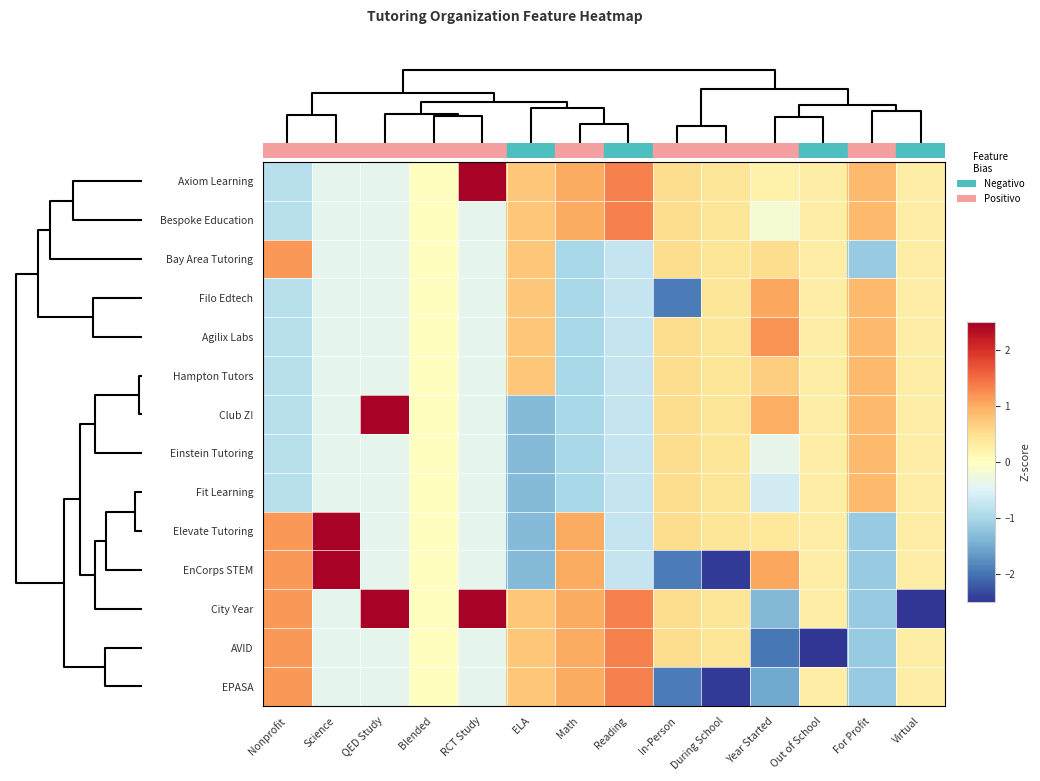

Reading left to right, extract all data points from this chart.

Axiom Learning: Nonprofit=-0.9	Science=-0.4	QED Study=-0.4	Blended=0.0	RCT Study=2.4	ELA=0.7	Math=1.0	Reading=1.3	In-Person=0.5	During School=0.4	Year Started=0.2	Out of School=0.3	For Profit=0.9	Virtual=0.3
Bespoke Education: Nonprofit=-0.9	Science=-0.4	QED Study=-0.4	Blended=0.0	RCT Study=-0.4	ELA=0.7	Math=1.0	Reading=1.3	In-Person=0.5	During School=0.4	Year Started=-0.2	Out of School=0.3	For Profit=0.9	Virtual=0.3
Bay Area Tutoring: Nonprofit=1.2	Science=-0.4	QED Study=-0.4	Blended=0.0	RCT Study=-0.4	ELA=0.7	Math=-1.0	Reading=-0.7	In-Person=0.5	During School=0.4	Year Started=0.5	Out of School=0.3	For Profit=-1.2	Virtual=0.3
Filo Edtech: Nonprofit=-0.9	Science=-0.4	QED Study=-0.4	Blended=0.0	RCT Study=-0.4	ELA=0.7	Math=-1.0	Reading=-0.7	In-Person=-1.9	During School=0.4	Year Started=1.0	Out of School=0.3	For Profit=0.9	Virtual=0.3
Agilix Labs: Nonprofit=-0.9	Science=-0.4	QED Study=-0.4	Blended=0.0	RCT Study=-0.4	ELA=0.7	Math=-1.0	Reading=-0.7	In-Person=0.5	During School=0.4	Year Started=1.2	Out of School=0.3	For Profit=0.9	Virtual=0.3
Hampton Tutors: Nonprofit=-0.9	Science=-0.4	QED Study=-0.4	Blended=0.0	RCT Study=-0.4	ELA=0.7	Math=-1.0	Reading=-0.7	In-Person=0.5	During School=0.4	Year Started=0.7	Out of School=0.3	For Profit=0.9	Virtual=0.3
Club Z!: Nonprofit=-0.9	Science=-0.4	QED Study=2.4	Blended=0.0	RCT Study=-0.4	ELA=-1.3	Math=-1.0	Reading=-0.7	In-Person=0.5	During School=0.4	Year Started=1.0	Out of School=0.3	For Profit=0.9	Virtual=0.3
Einstein Tutoring: Nonprofit=-0.9	Science=-0.4	QED Study=-0.4	Blended=0.0	RCT Study=-0.4	ELA=-1.3	Math=-1.0	Reading=-0.7	In-Person=0.5	During School=0.4	Year Started=-0.4	Out of School=0.3	For Profit=0.9	Virtual=0.3
Fit Learning: Nonprofit=-0.9	Science=-0.4	QED Study=-0.4	Blended=0.0	RCT Study=-0.4	ELA=-1.3	Math=-1.0	Reading=-0.7	In-Person=0.5	During School=0.4	Year Started=-0.6	Out of School=0.3	For Profit=0.9	Virtual=0.3
Elevate Tutoring: Nonprofit=1.2	Science=2.4	QED Study=-0.4	Blended=0.0	RCT Study=-0.4	ELA=-1.3	Math=1.0	Reading=-0.7	In-Person=0.5	During School=0.4	Year Started=0.4	Out of School=0.3	For Profit=-1.2	Virtual=0.3
EnCorps STEM: Nonprofit=1.2	Science=2.4	QED Study=-0.4	Blended=0.0	RCT Study=-0.4	ELA=-1.3	Math=1.0	Reading=-0.7	In-Person=-1.9	During School=-2.4	Year Started=1.0	Out of School=0.3	For Profit=-1.2	Virtual=0.3
City Year: Nonprofit=1.2	Science=-0.4	QED Study=2.4	Blended=0.0	RCT Study=2.4	ELA=0.7	Math=1.0	Reading=1.3	In-Person=0.5	During School=0.4	Year Started=-1.4	Out of School=0.3	For Profit=-1.2	Virtual=-3.6
AVID: Nonprofit=1.2	Science=-0.4	QED Study=-0.4	Blended=0.0	RCT Study=-0.4	ELA=0.7	Math=1.0	Reading=1.3	In-Person=0.5	During School=0.4	Year Started=-2.0	Out of School=-3.6	For Profit=-1.2	Virtual=0.3
EPASA: Nonprofit=1.2	Science=-0.4	QED Study=-0.4	Blended=0.0	RCT Study=-0.4	ELA=0.7	Math=1.0	Reading=1.3	In-Person=-1.9	During School=-2.4	Year Started=-1.5	Out of School=0.3	For Profit=-1.2	Virtual=0.3